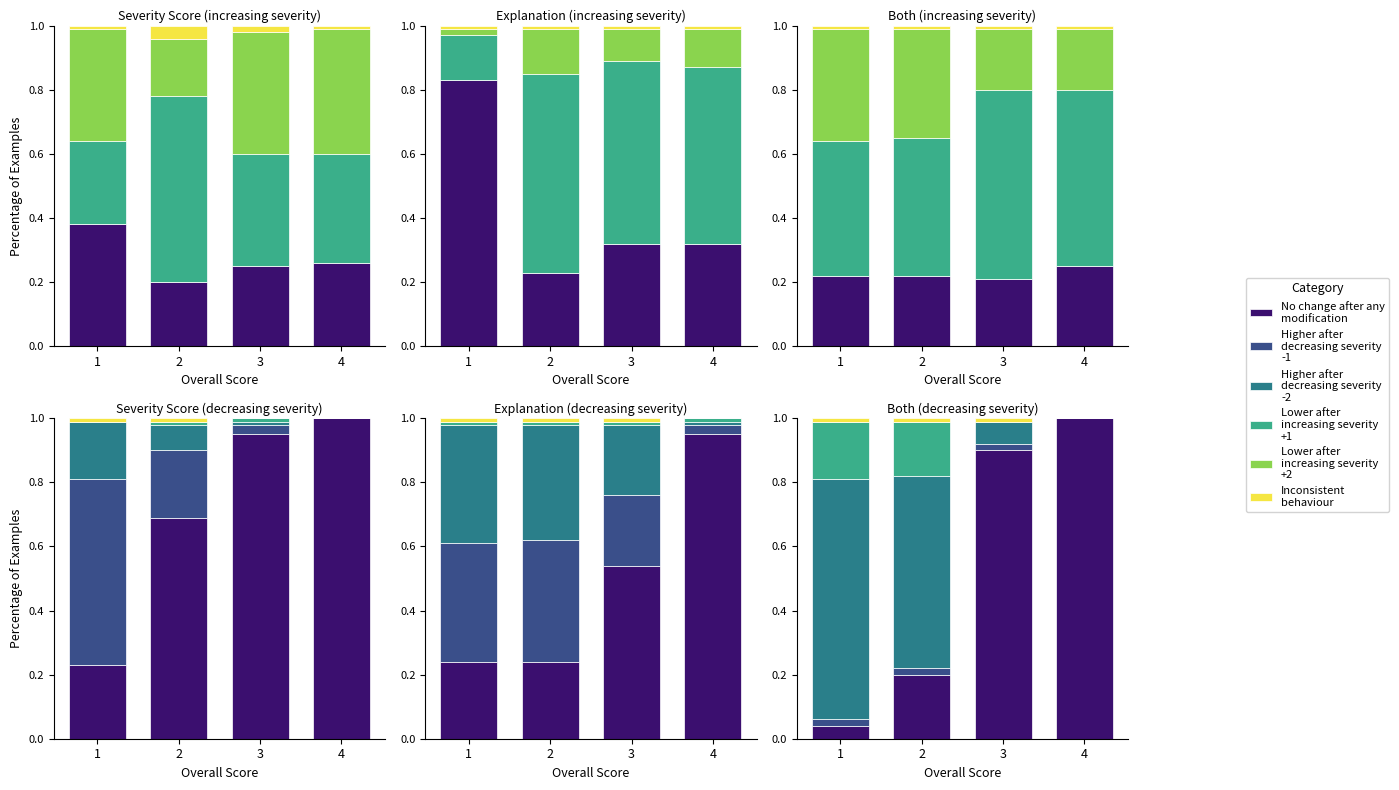

The Lower after increasing severity +2 series shows 0.0 at 2. True or false?

True